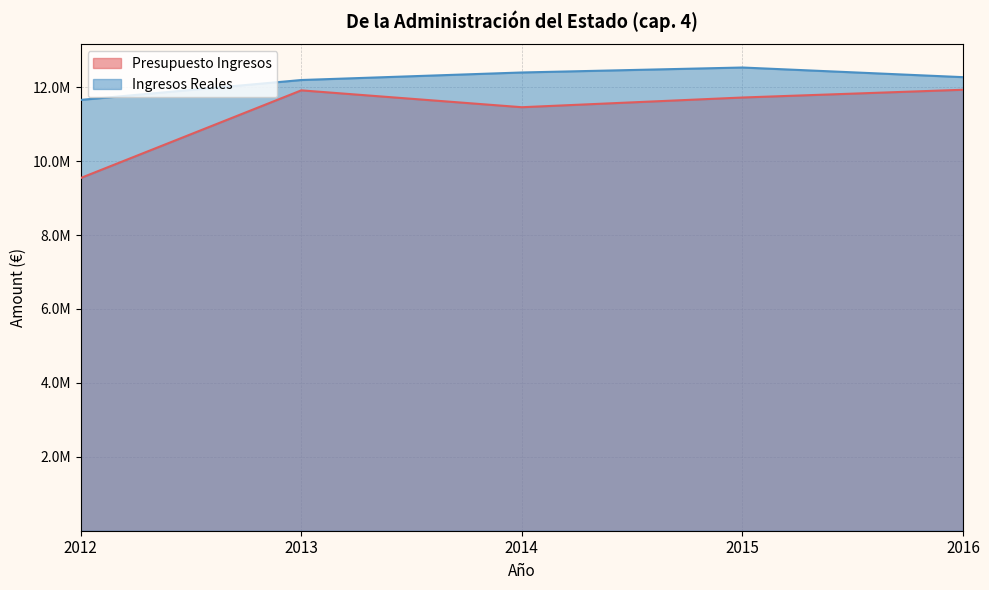

At which category is the sum across all series the highest?

2015